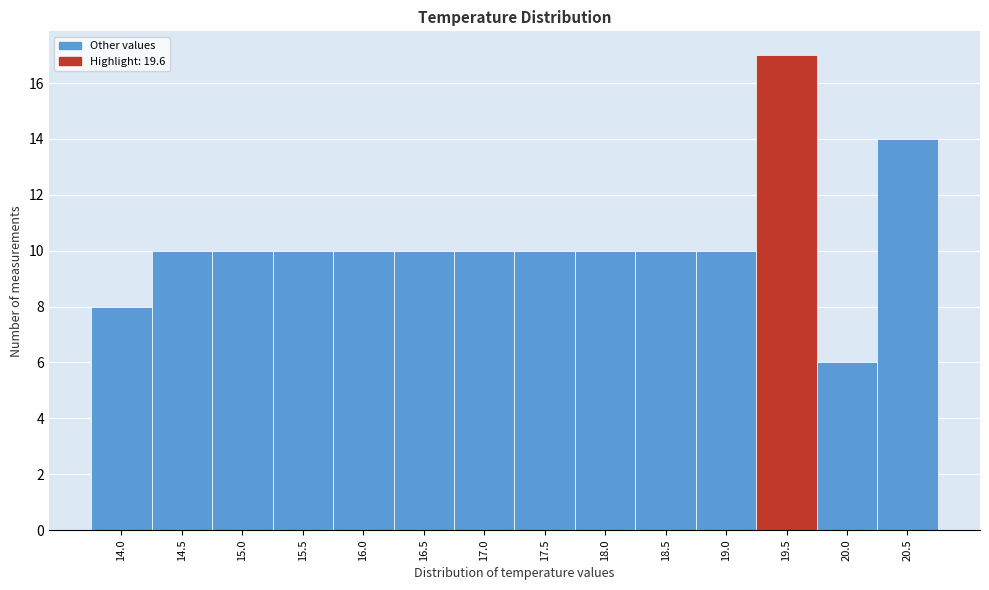

Reading left to right, list every bar in this chart as the range it spans on the x-axis followed by its height. The values are not printed on the chart, so give them approximately, as read against the axis.

13.75 to 14.25: 8
14.25 to 14.75: 10
14.75 to 15.25: 10
15.25 to 15.75: 10
15.75 to 16.25: 10
16.25 to 16.75: 10
16.75 to 17.25: 10
17.25 to 17.75: 10
17.75 to 18.25: 10
18.25 to 18.75: 10
18.75 to 19.25: 10
19.25 to 19.75: 17
19.75 to 20.25: 6
20.25 to 20.75: 14